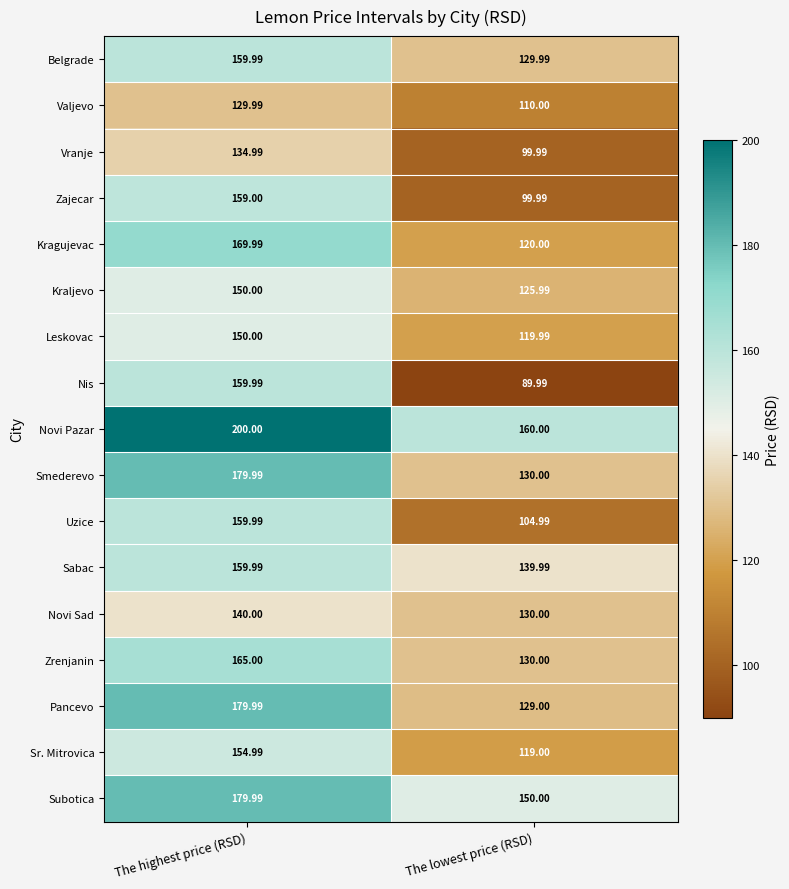

Which series has the largest range (max minus min)?

Nis